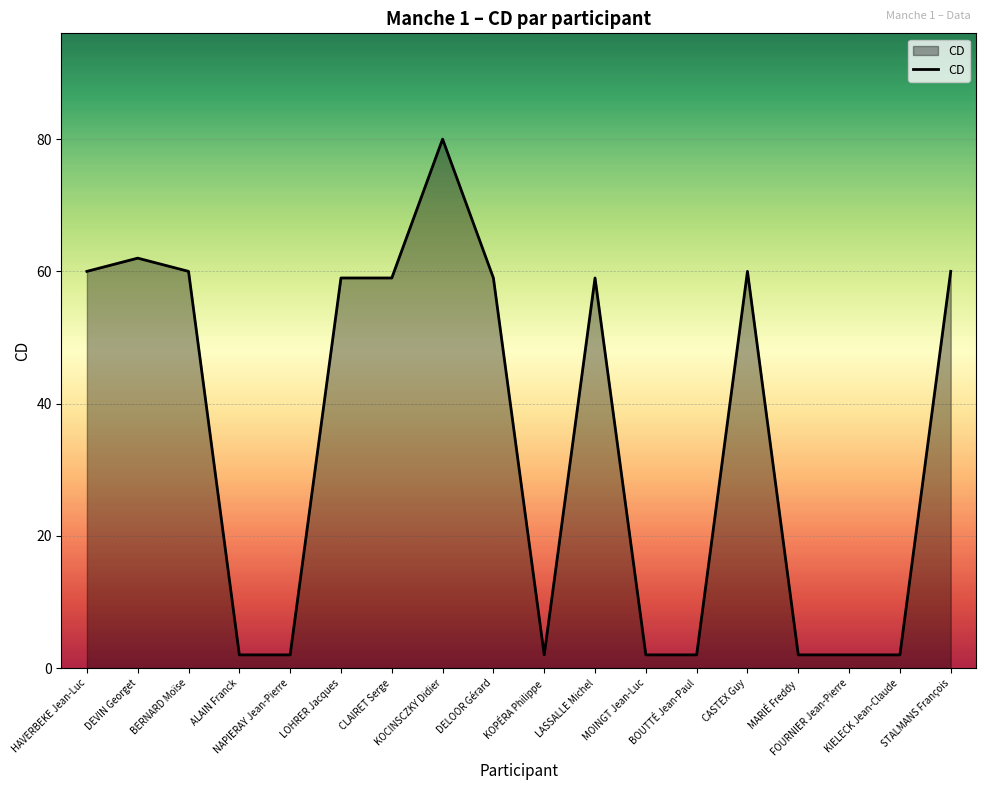

What is the change in value from LASSALLE Michel to MARIÉ Freddy?

-57